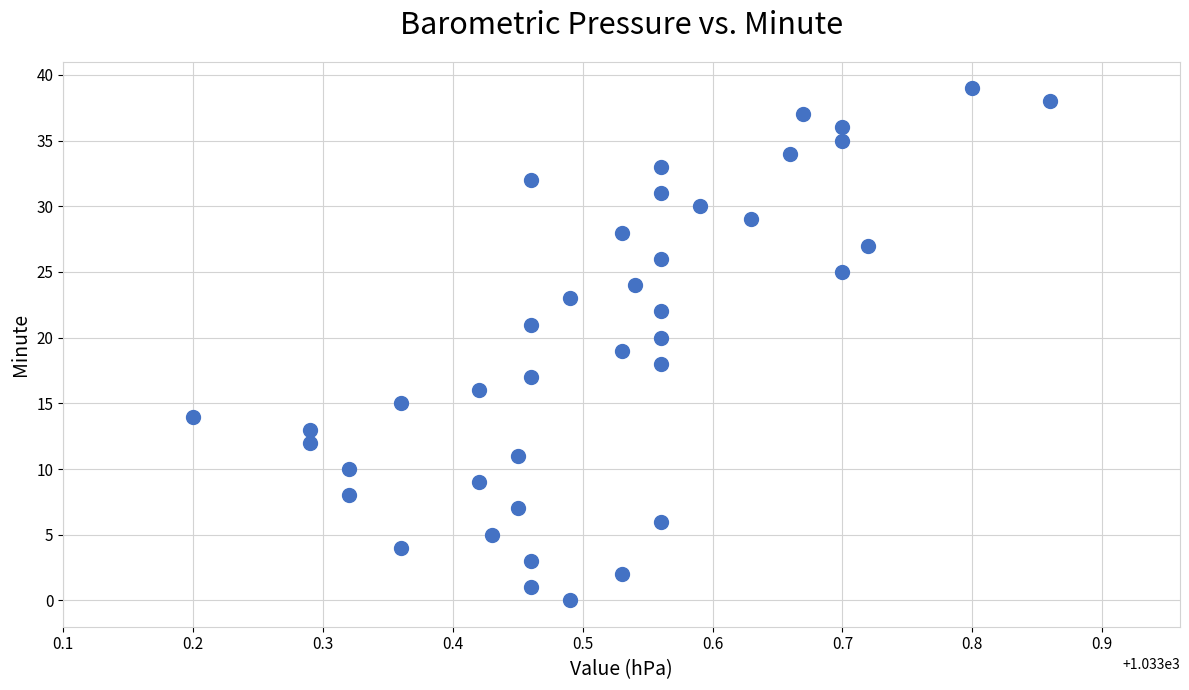

What is the range of Y values (max minus min)?

39